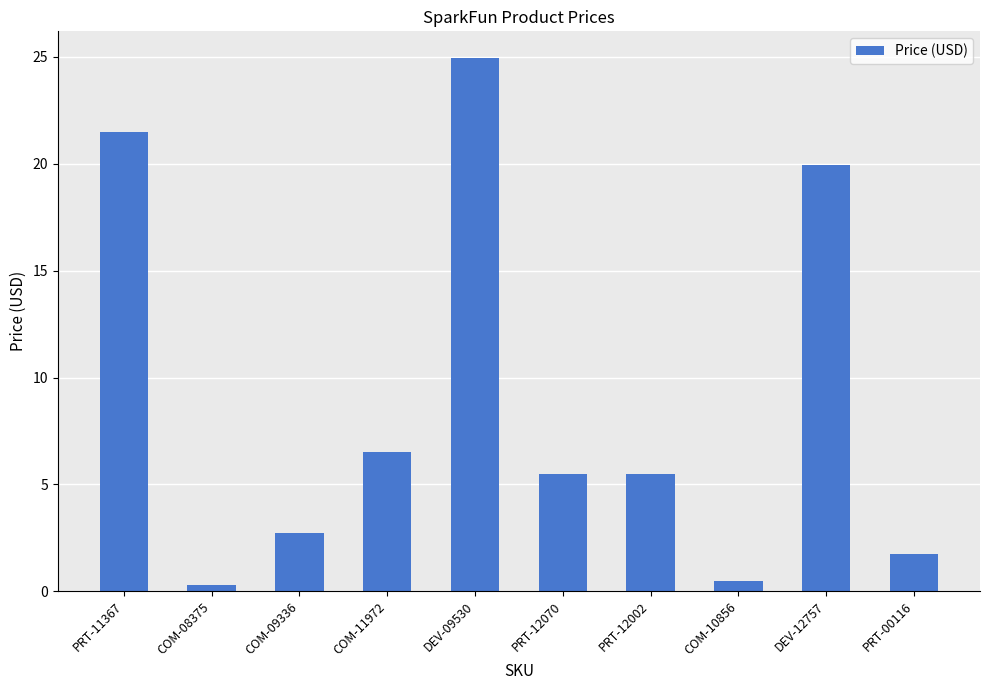

At which label is the value closest to 12?

COM-11972